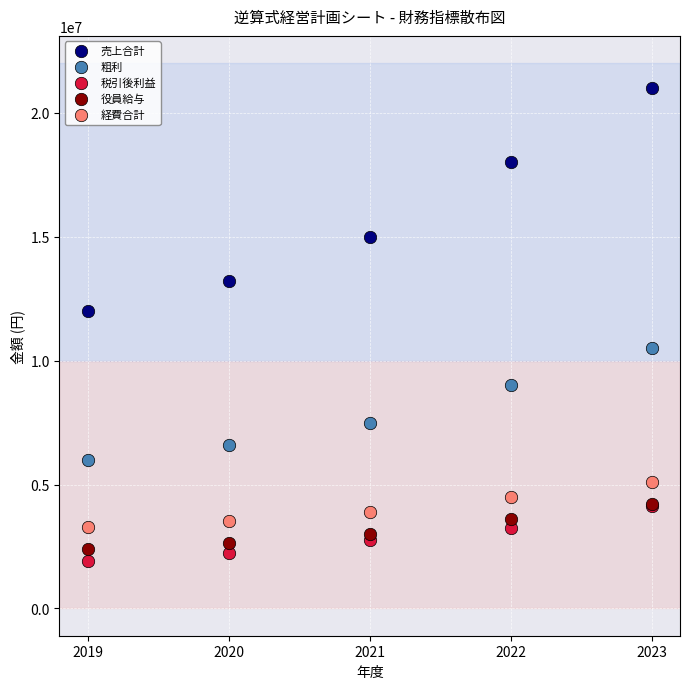

Which series contains the lowest Y value?

税引後利益